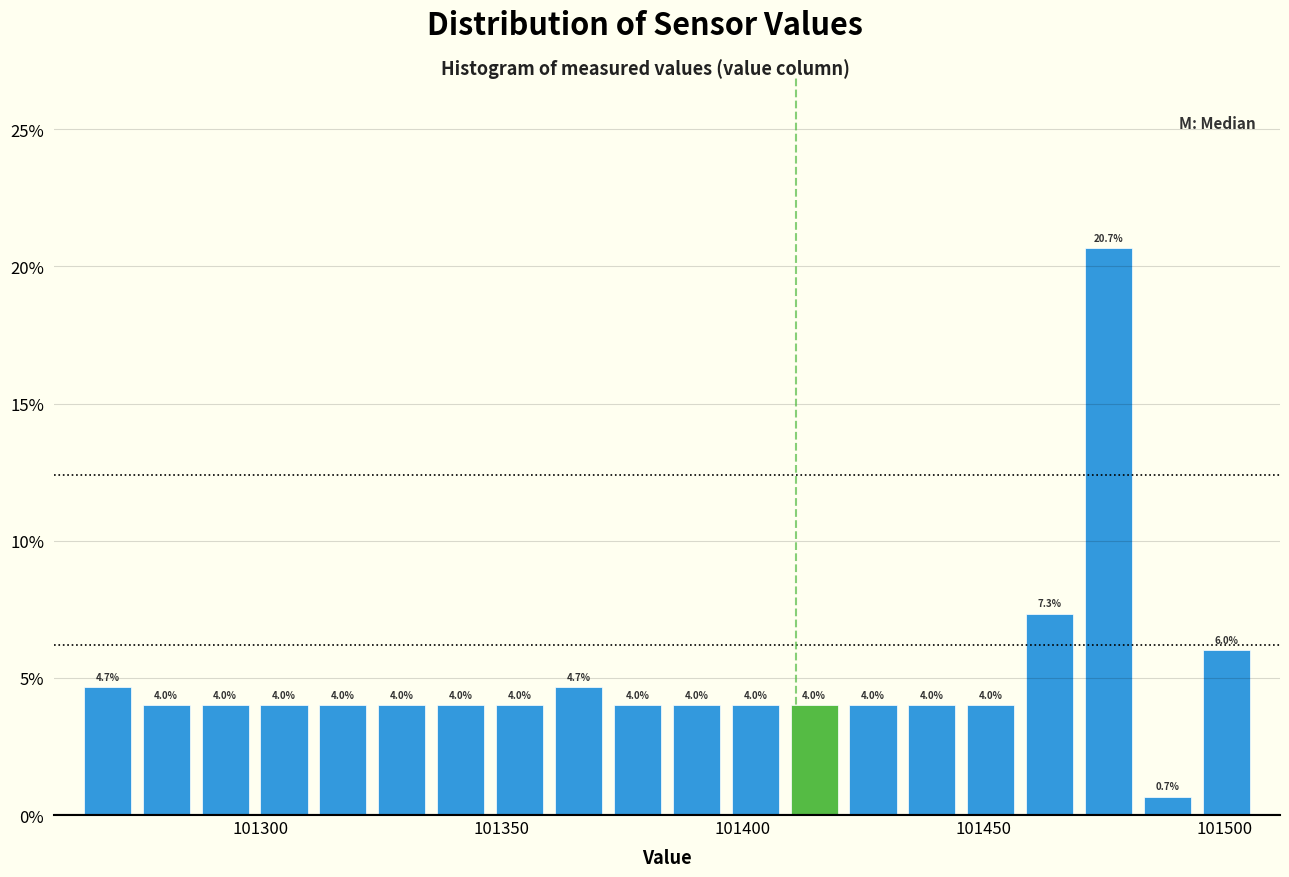

Around what value on the x-axis is the tallest bar? Give the approximate position of its centre, as read against the axis.

101475